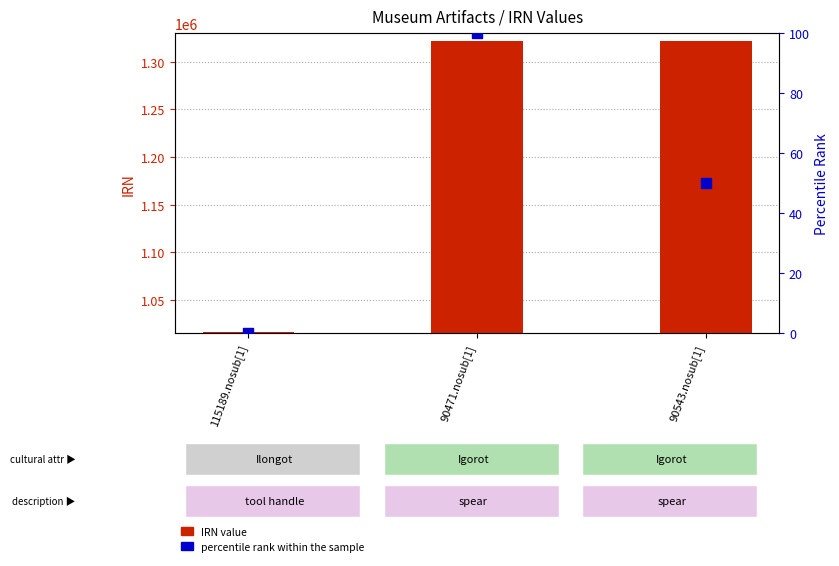

At how many categories does at least one series exceed 1171915?

2